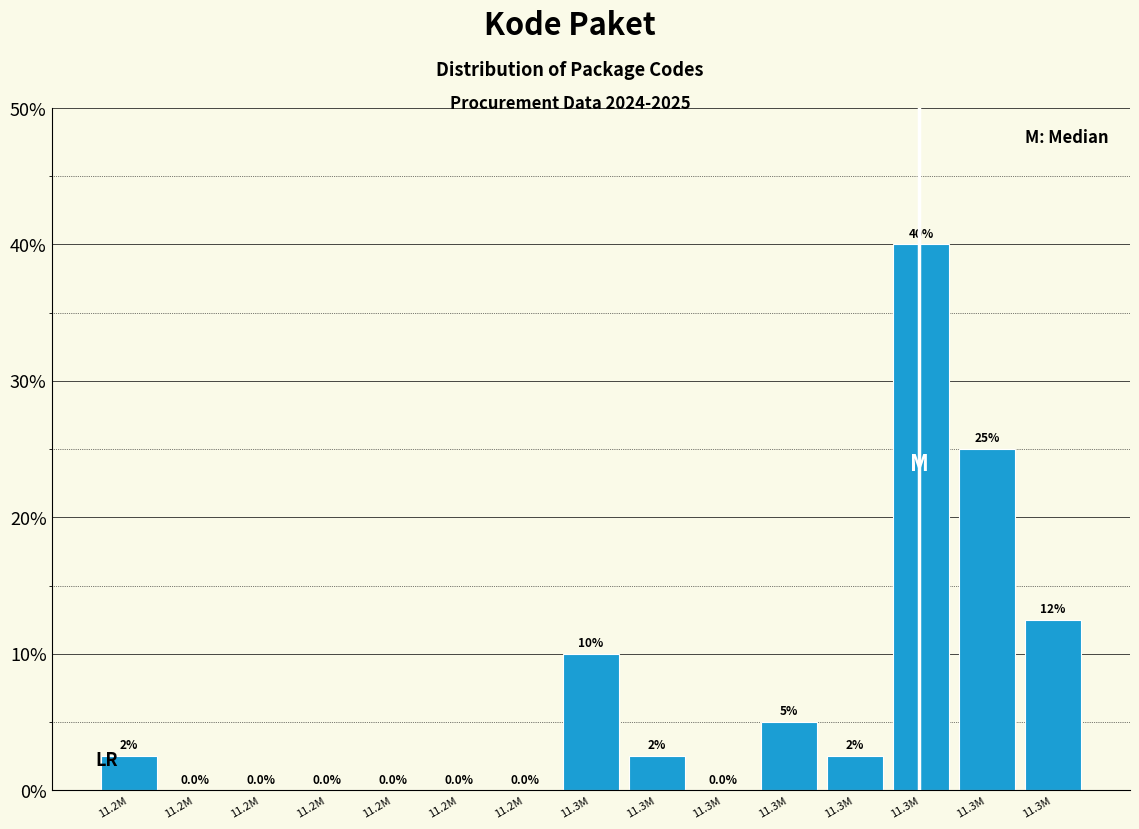

Count the number of data series in this chart.

1